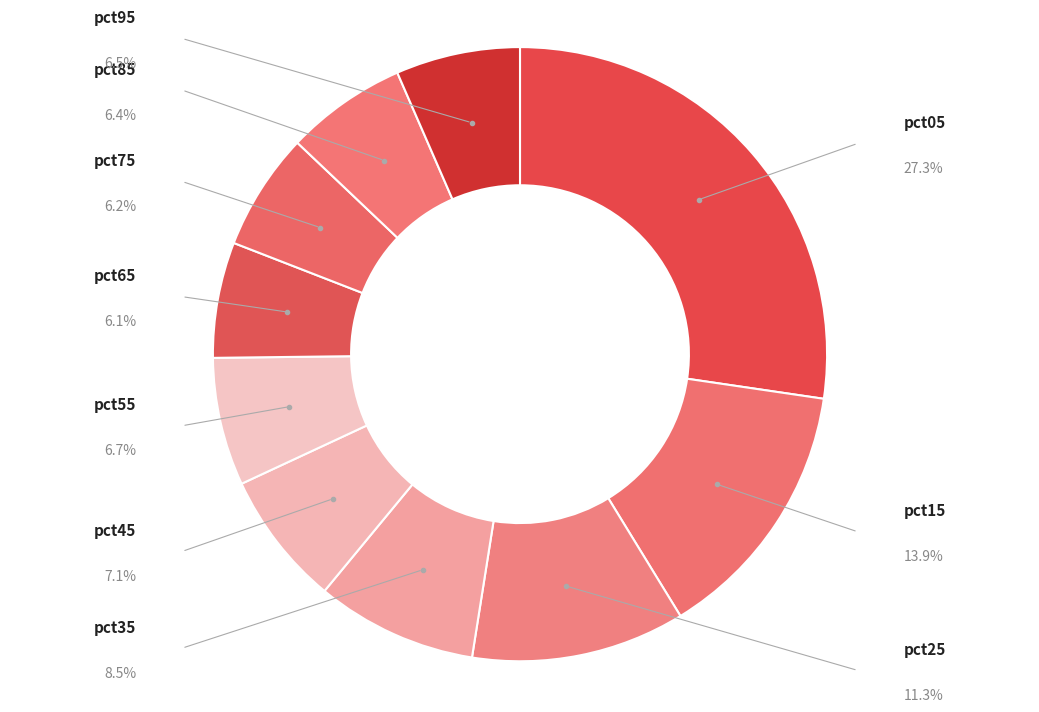

What percentage is the pct65 slice, to the nearest percent?

6%